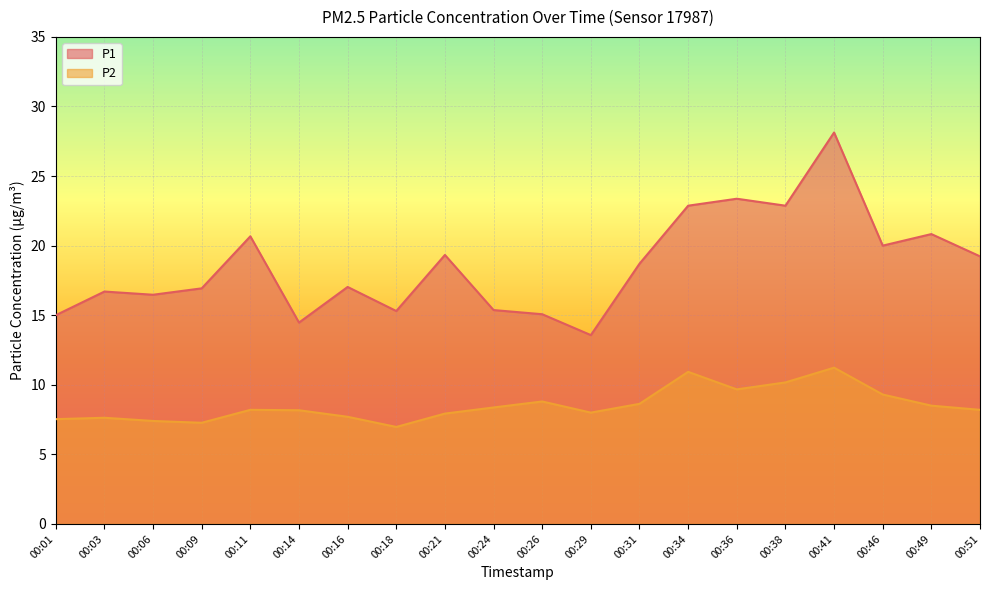

Where is the first local minimum for P2?

00:09